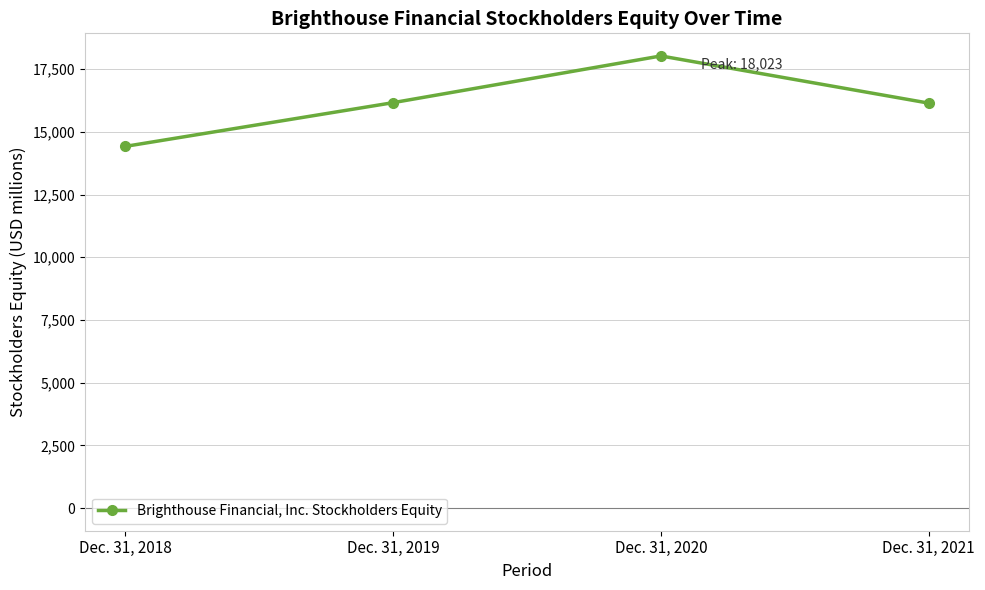

What is the smallest value displayed?

14418